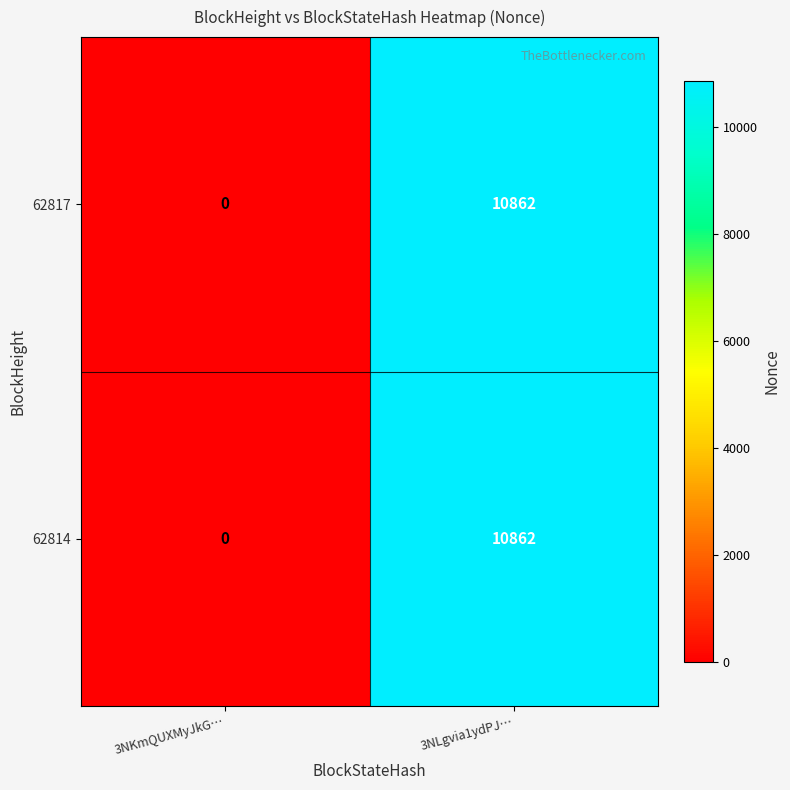

What is the difference between the 62814 values at 3NKmQUXMyJkG… and 3NLgvia1ydPJ…?

10862